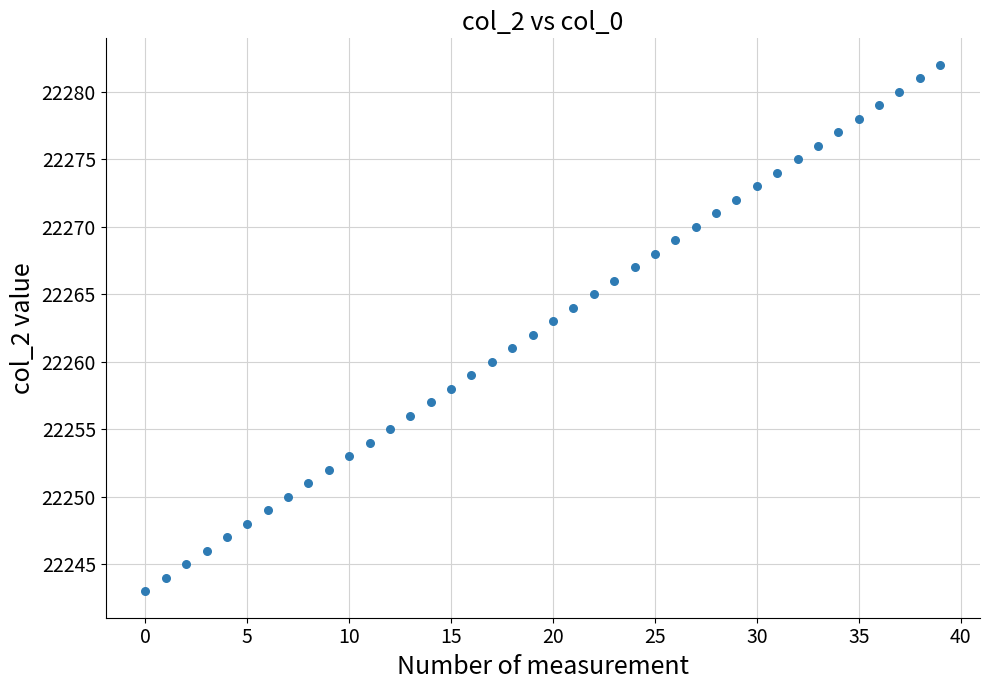

What is the range of Y values (max minus min)?

39